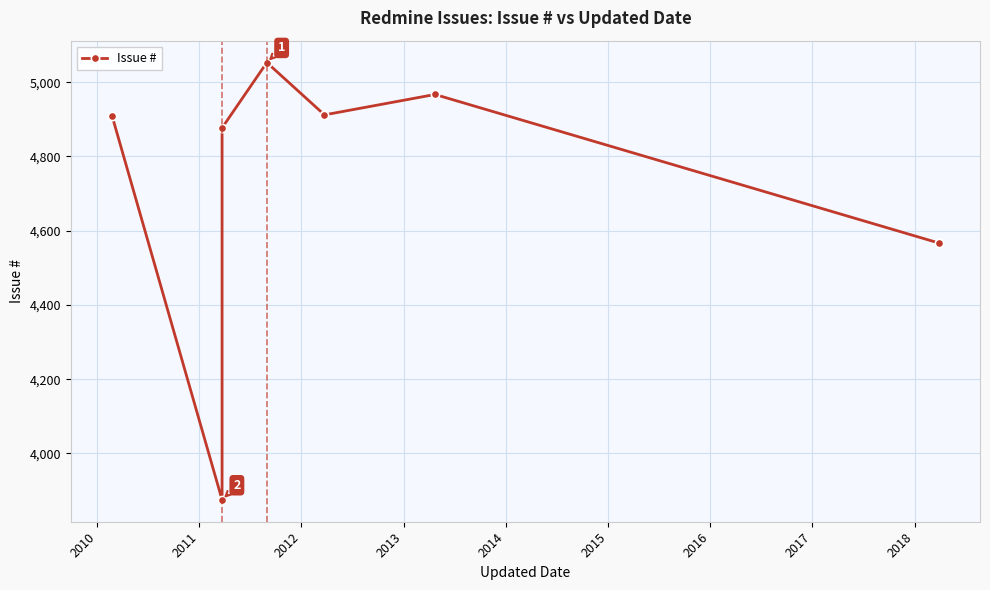

How many interior local peaks (higher than both neighbors) does the data have?

2